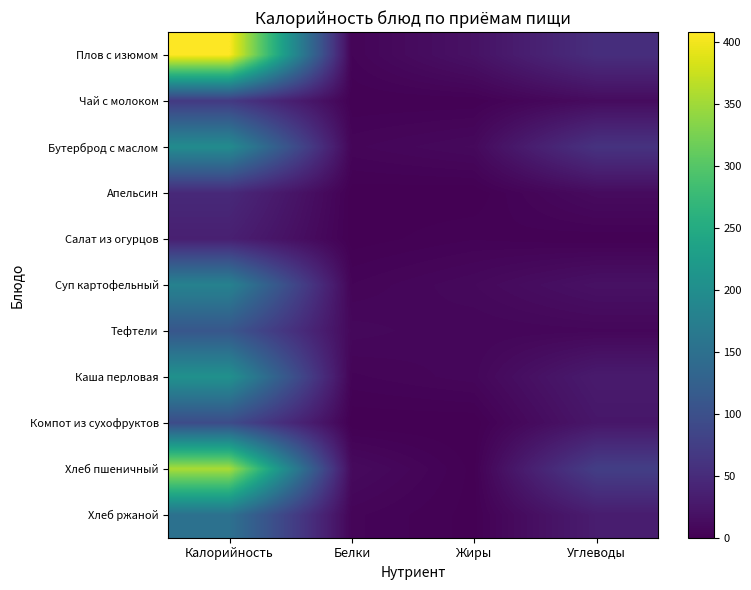

What is the total value across all series at Белки?

48.0